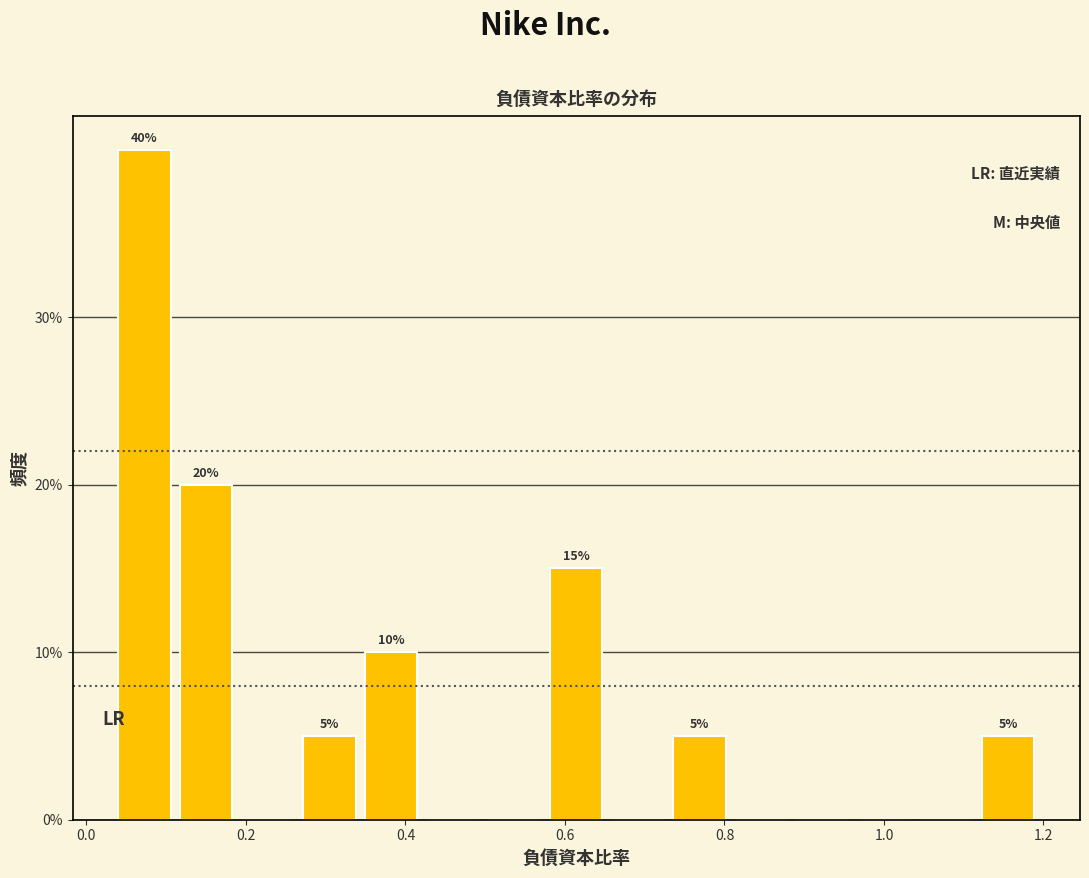

Around what value on the x-axis is the tallest bar? Give the approximate position of its centre, as read against the axis.

0.08